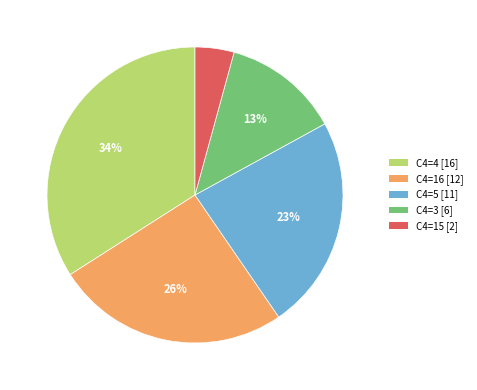

Is there a majority slice in this chart?

No